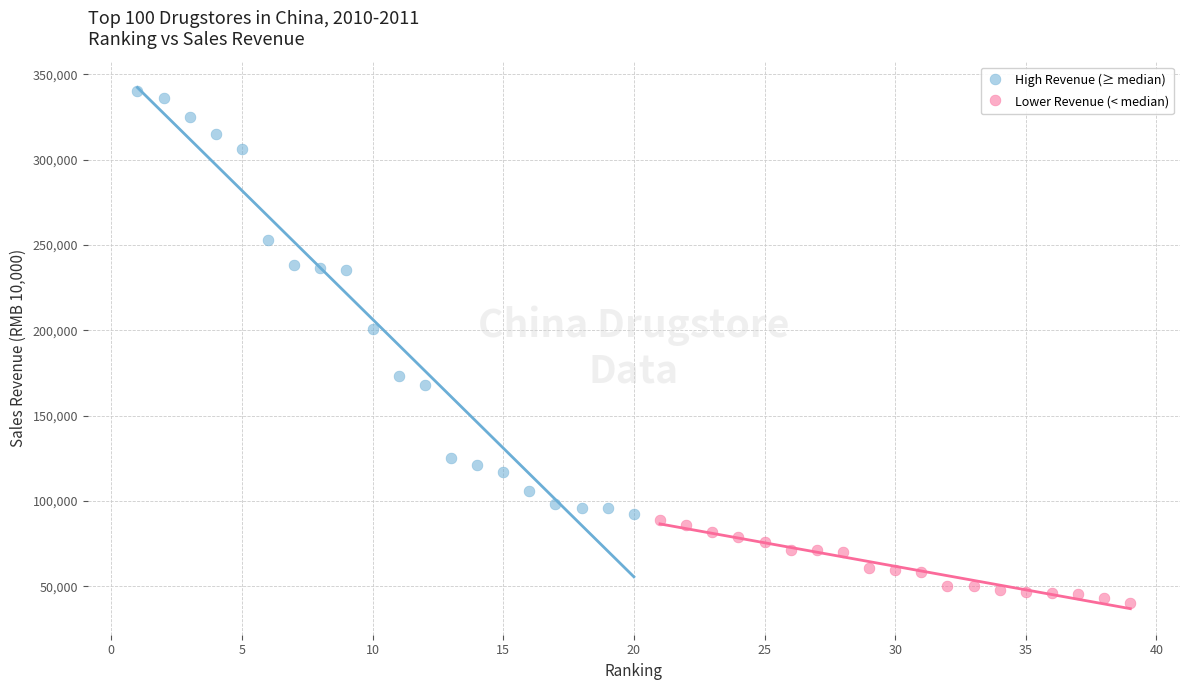

Which series reaches the maximum Y coordinate?

High Revenue (≥ median)